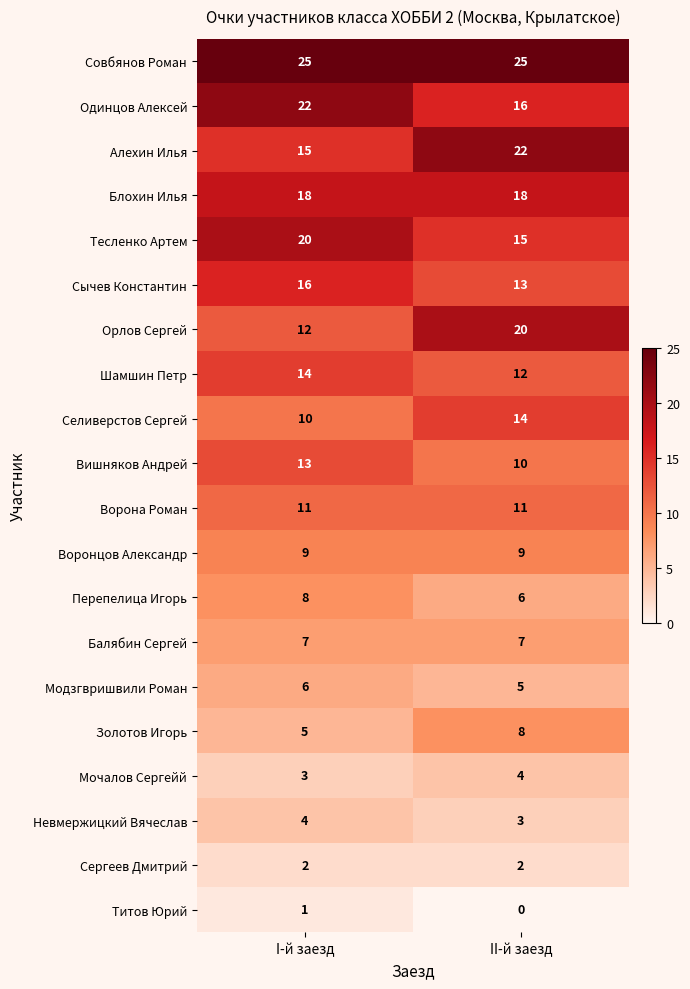

The value of Титов Юрий at II-й заезд is 0. True or false?

True